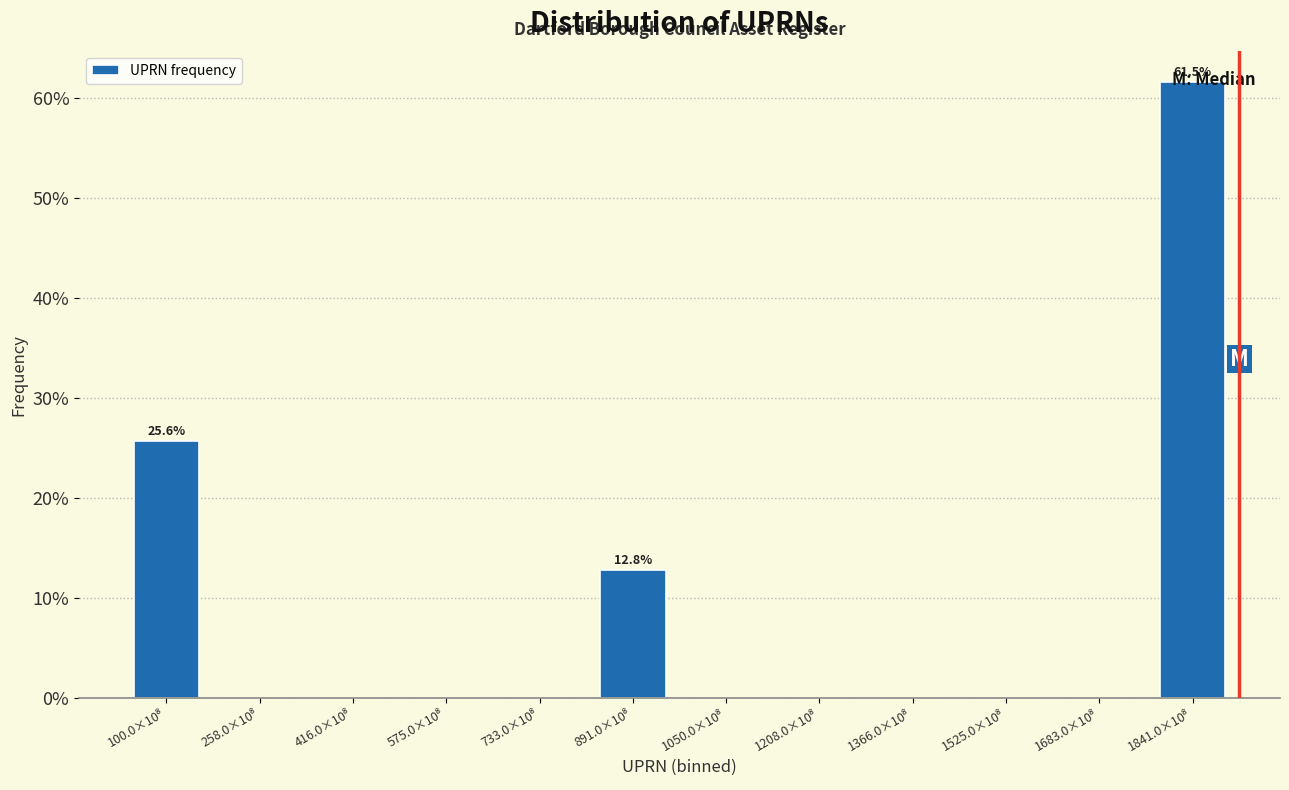

What is the sum of all values?

100.0